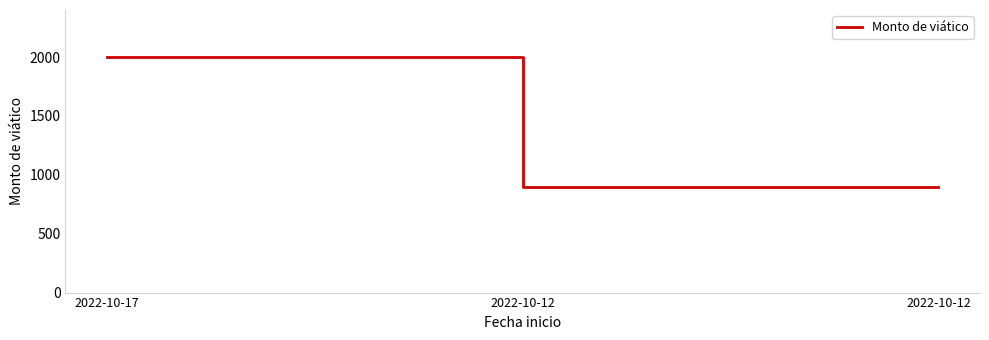

Does the chart display data point markers on the line(s)?

No